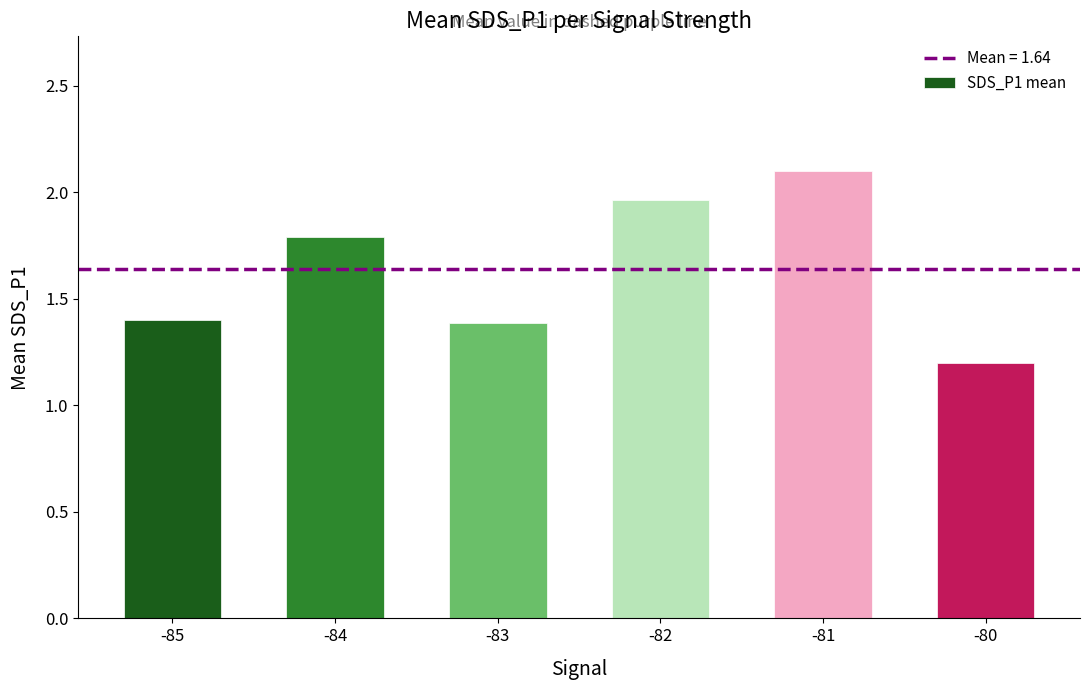

What is the difference between the values at -82 and -80?

0.8